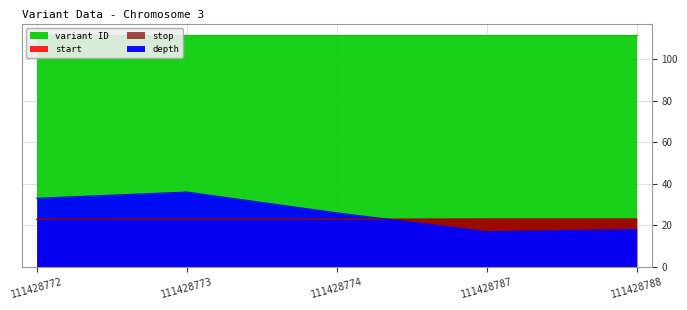

What are all the series names shown in the legend?

depth, start, stop, variant ID